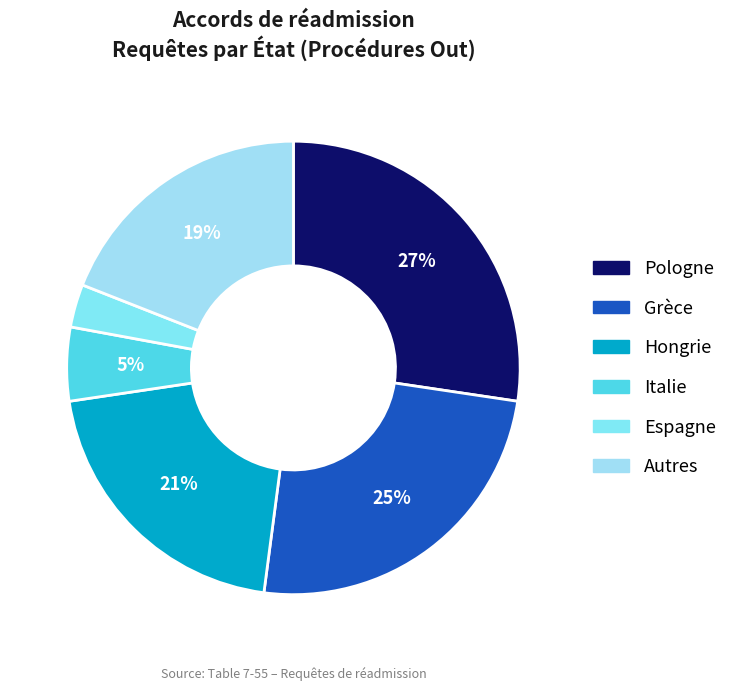

Is there any slice that represents more than half of the pie?

No